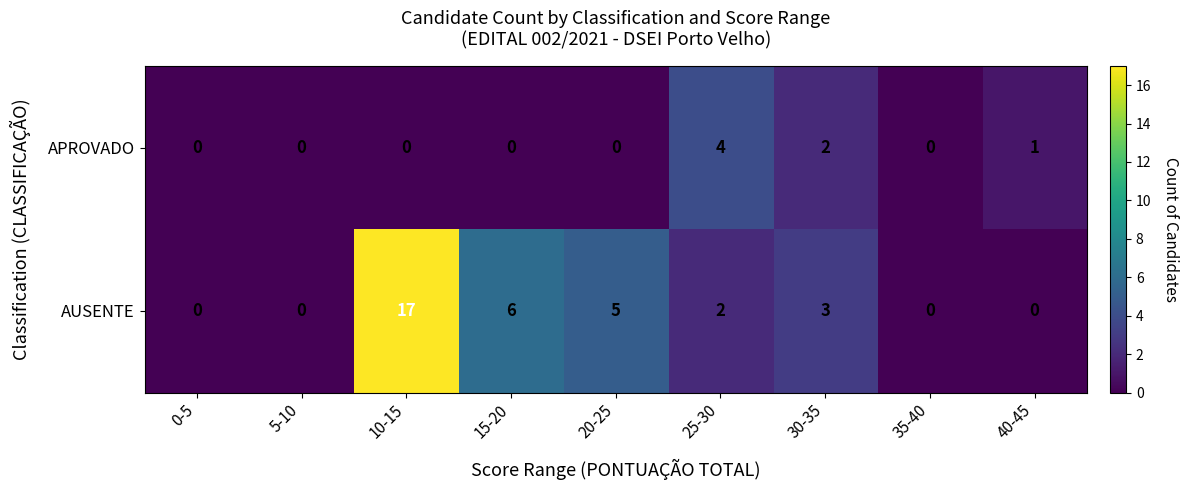

List the series in order of their peak value, lowest first.

APROVADO, AUSENTE